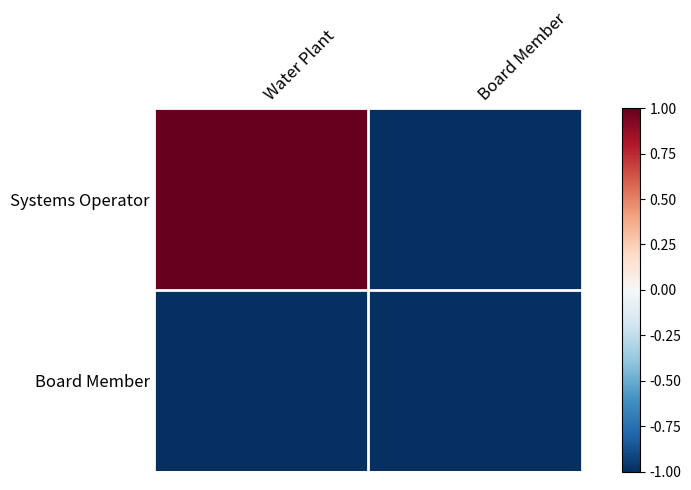

At which category does the chart reach its peak across all series?

Water Plant